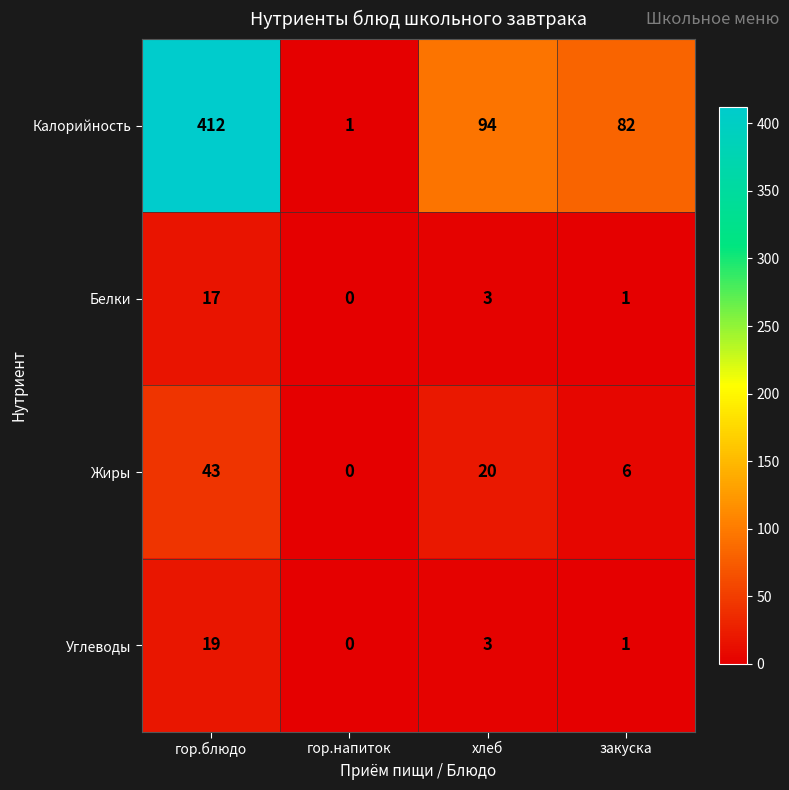

What is the difference between the maximum and minimum values in the Калорийность series?

411